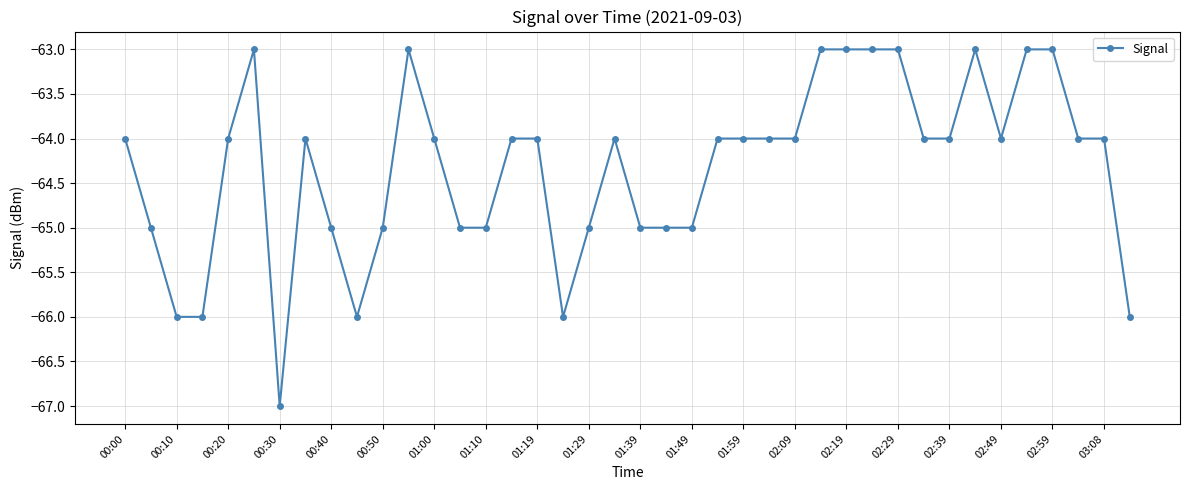

Reading left to right, list all the values displayed in this chart.

-64	-65	-66	-66	-64	-63	-67	-64	-65	-66	-65	-63	-64	-65	-65	-64	-64	-66	-65	-64	-65	-65	-65	-64	-64	-64	-64	-63	-63	-63	-63	-64	-64	-63	-64	-63	-63	-64	-64	-66